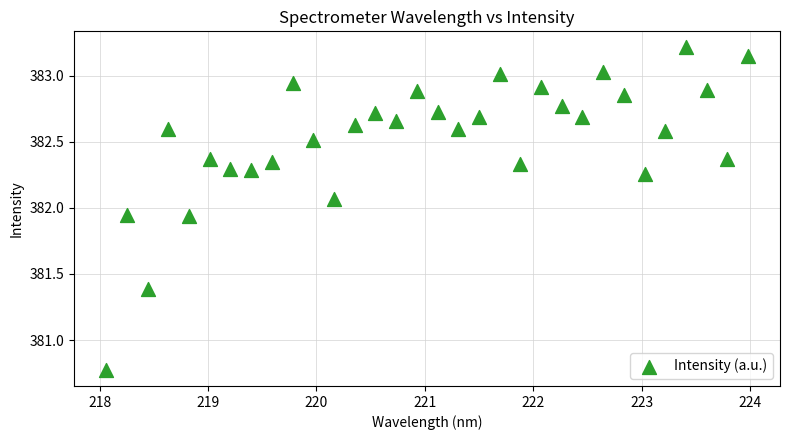

What is the range of X values (max minus min)?

5.9